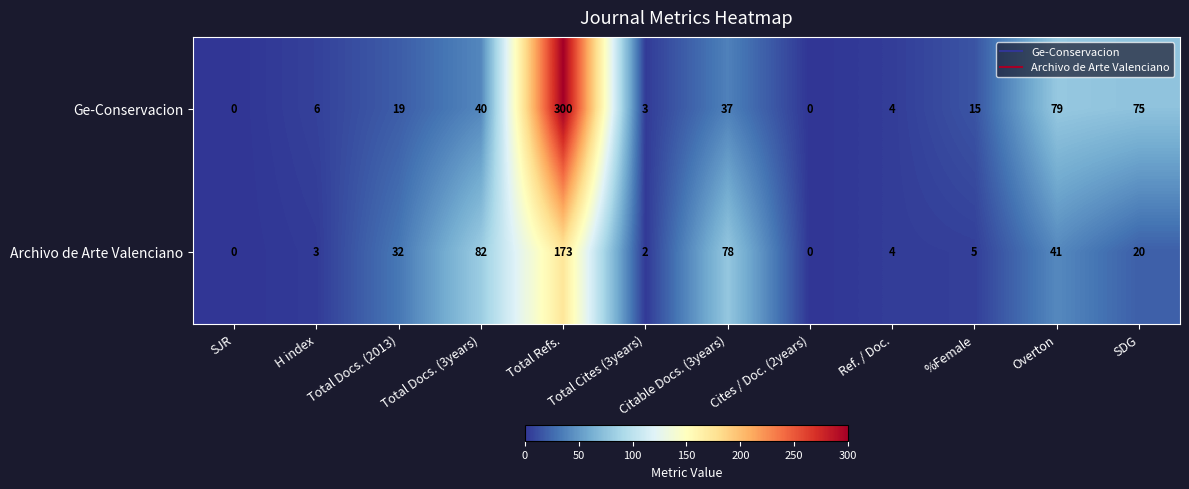

How many distinct data groups are displayed?

2